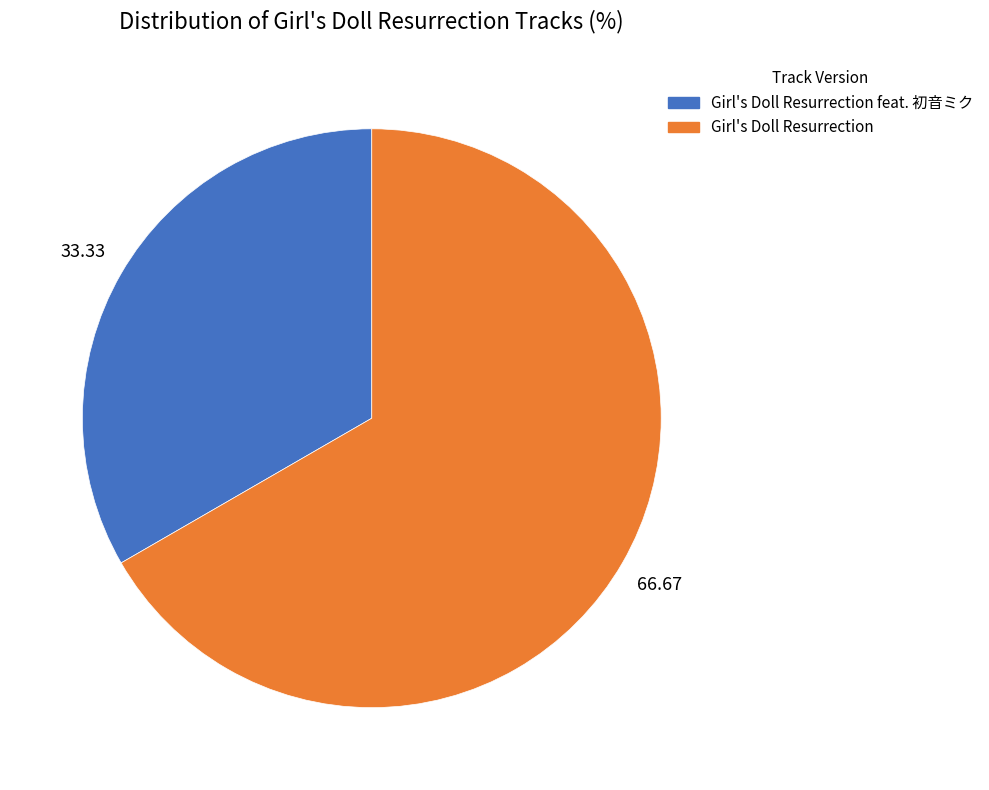

What is the largest slice in the pie chart?

Girl's Doll Resurrection